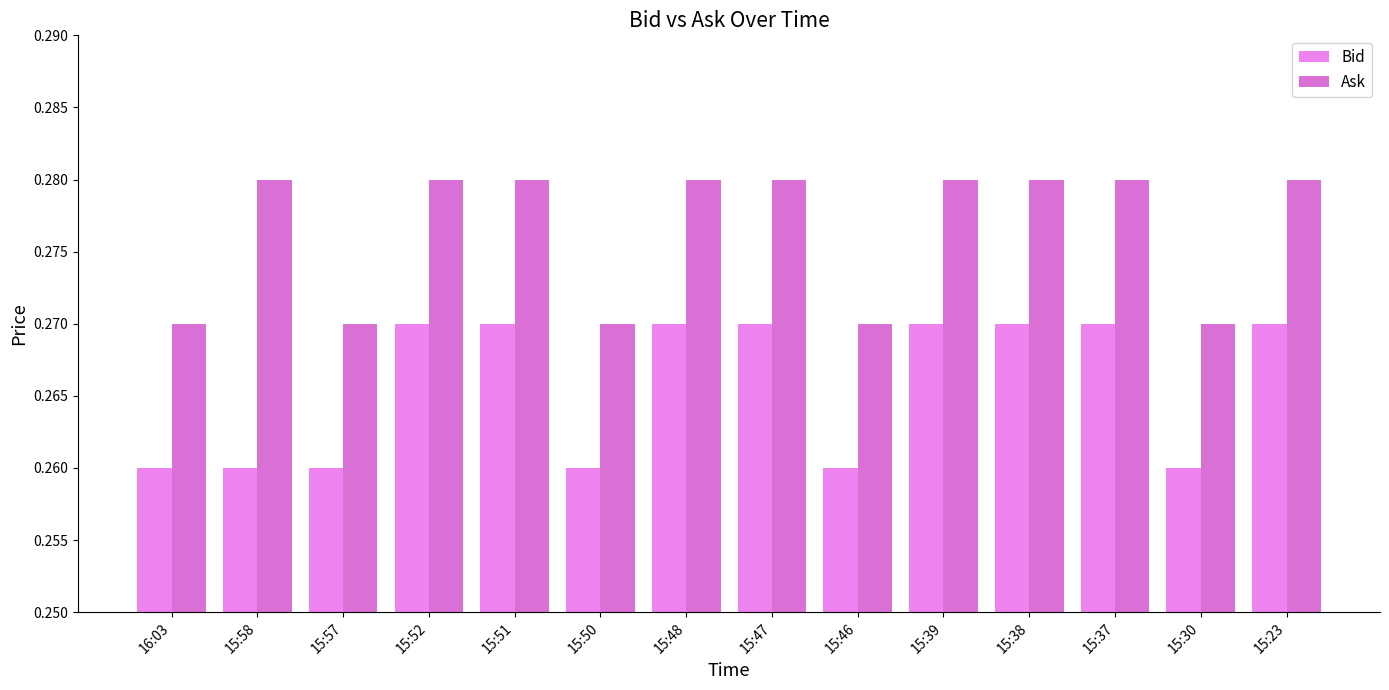

Is the value of Bid at 15:57 greater than the value of Ask at 15:58?

No